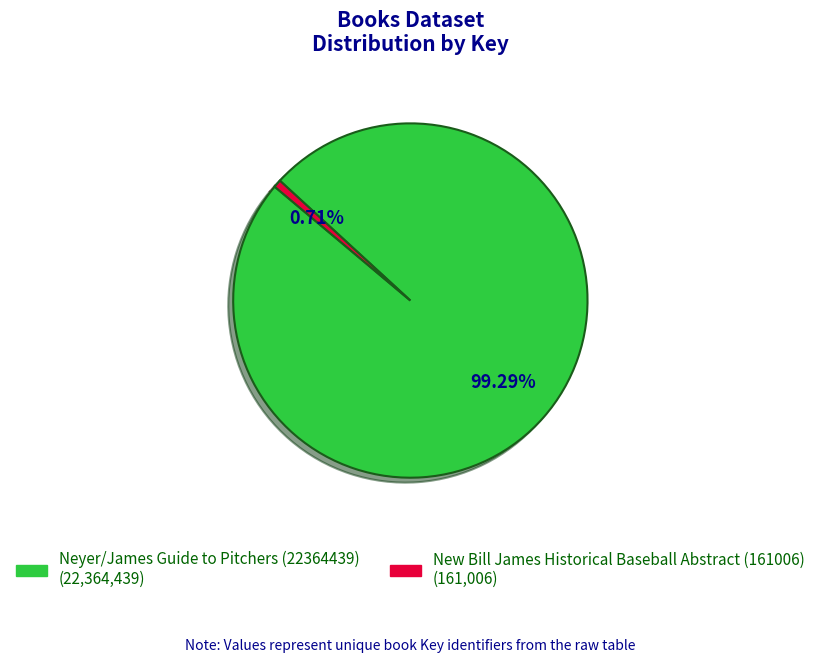

What portion of the pie excludes New Bill James Historical Baseball Abstract (161006)?

99.3%